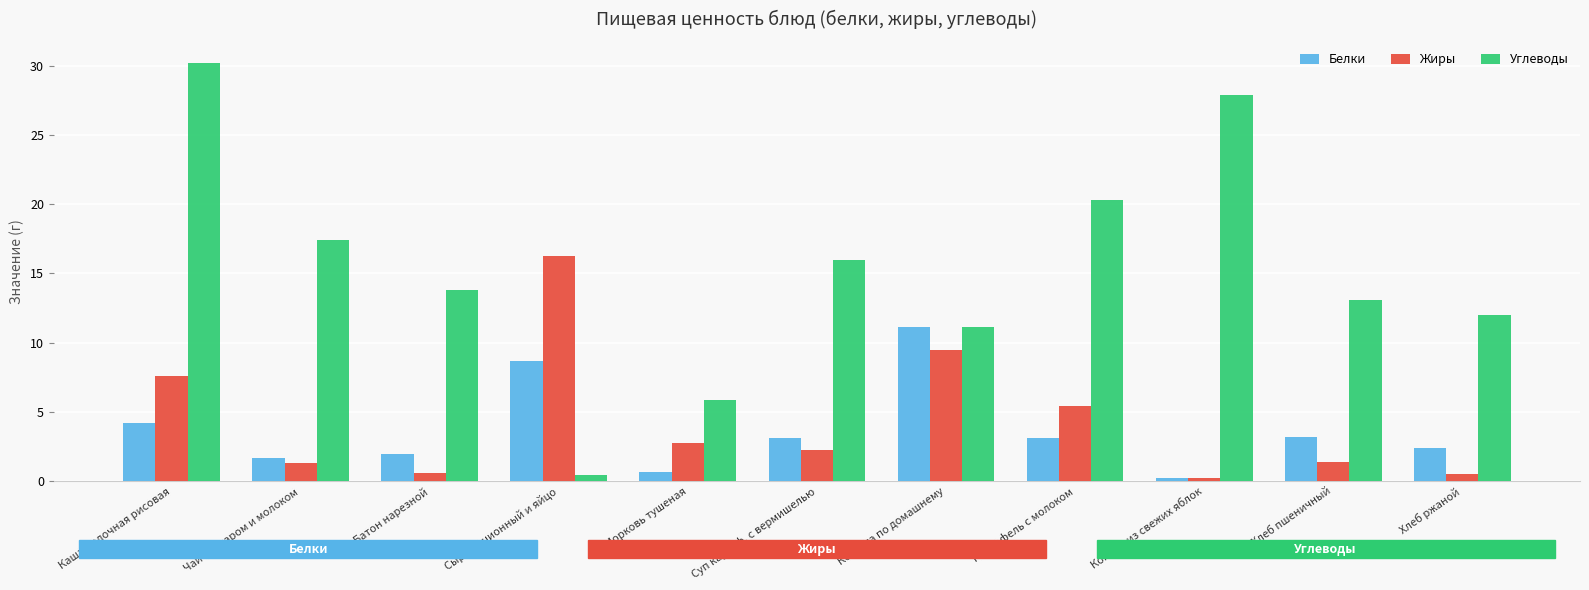

What is the average value of the Жиры series?

4.3